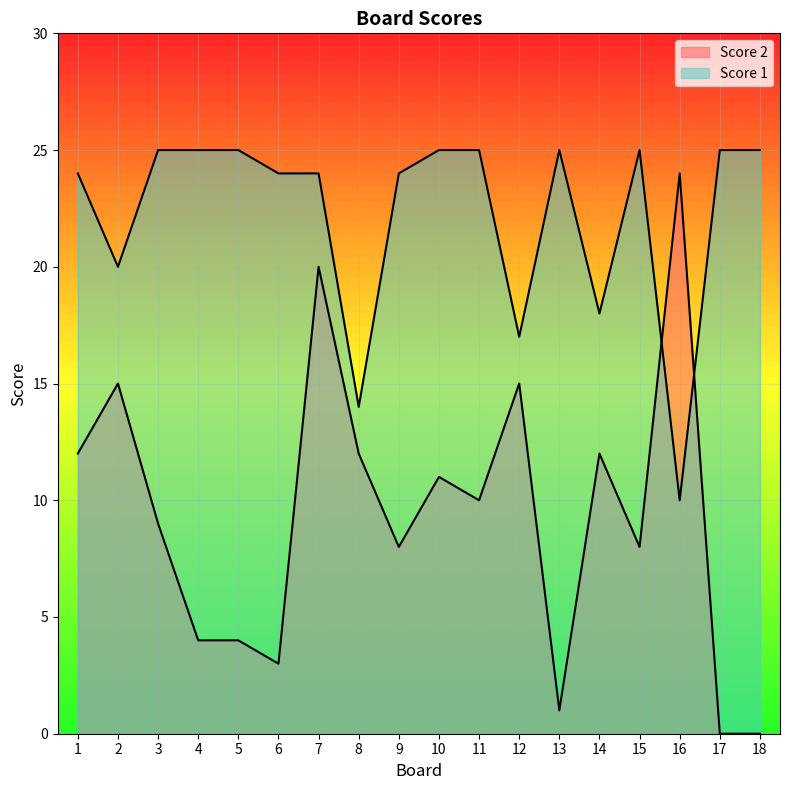

What is the value of the Score 1 point at the 8th from the left?

14